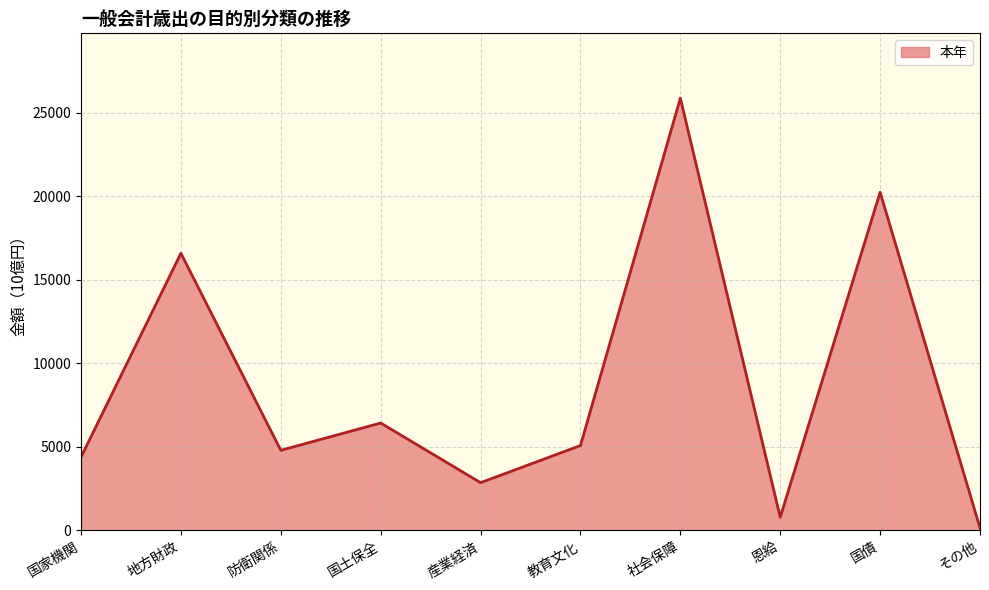

How many interior local valleys (lower than both neighbors) does the data have?

3